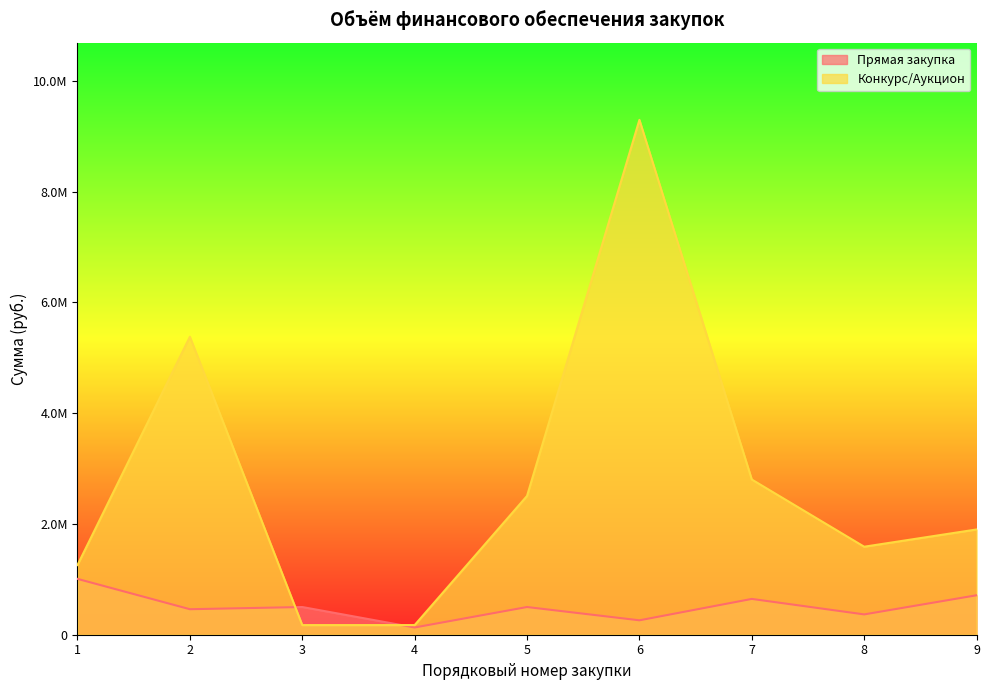

Where is the first local minimum for Прямая закупка?

2